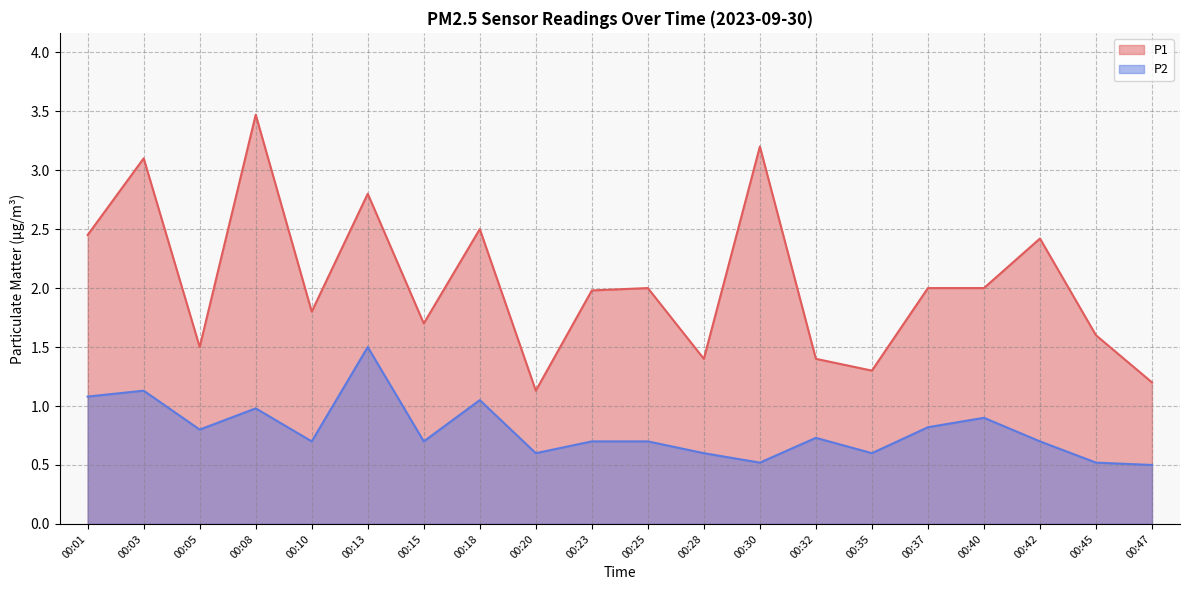

Which has a higher value, 00:20 or 00:47?

00:47